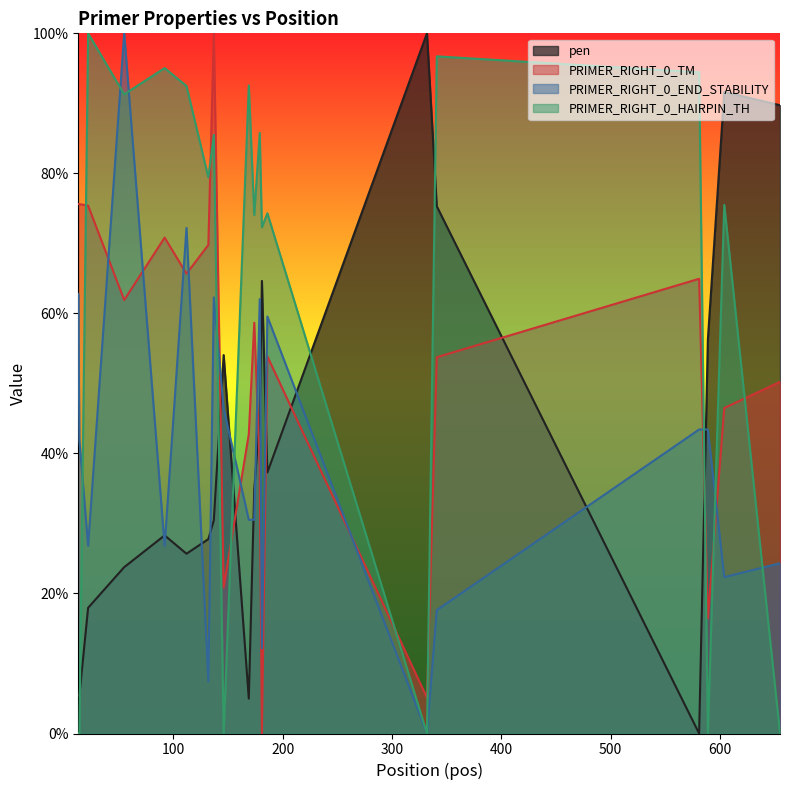

How many lines are shown in the chart?

4